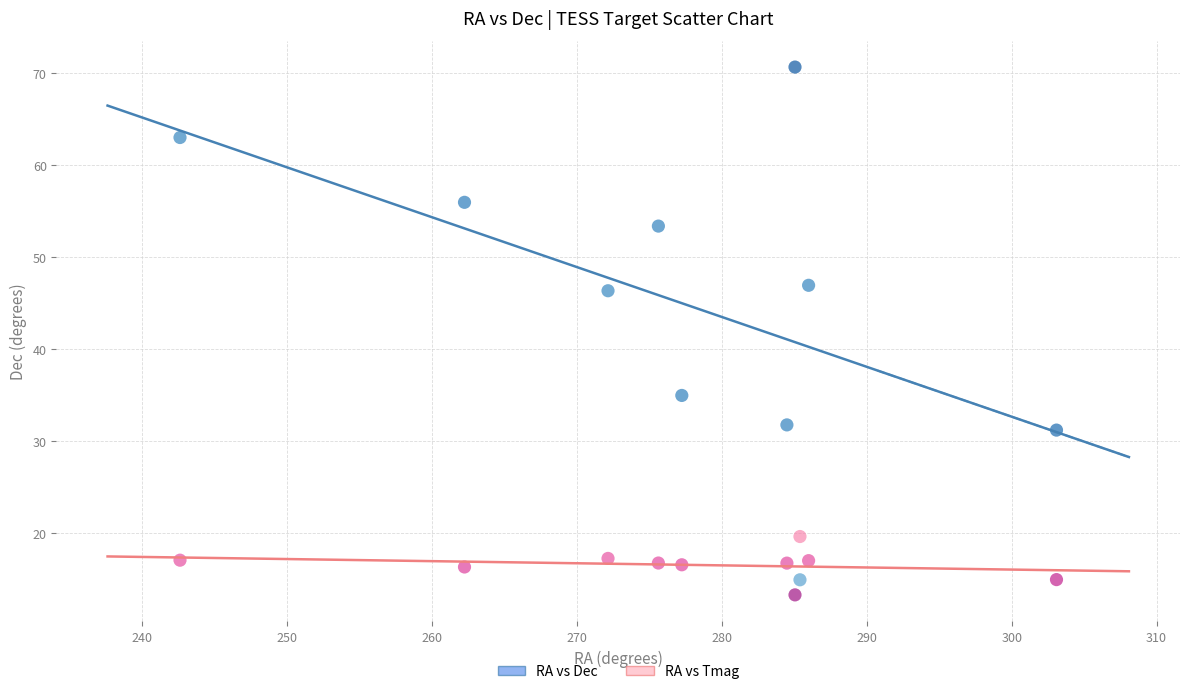

Which series has the largest Y range (max minus min)?

RA vs Dec